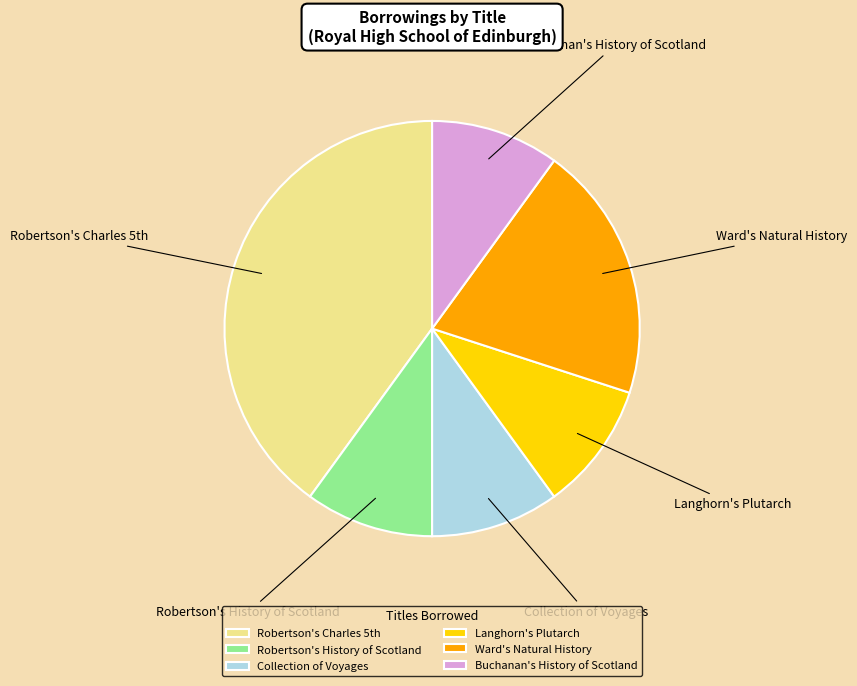

The Langhorn's Plutarch slice represents 10% of the pie. True or false?

True